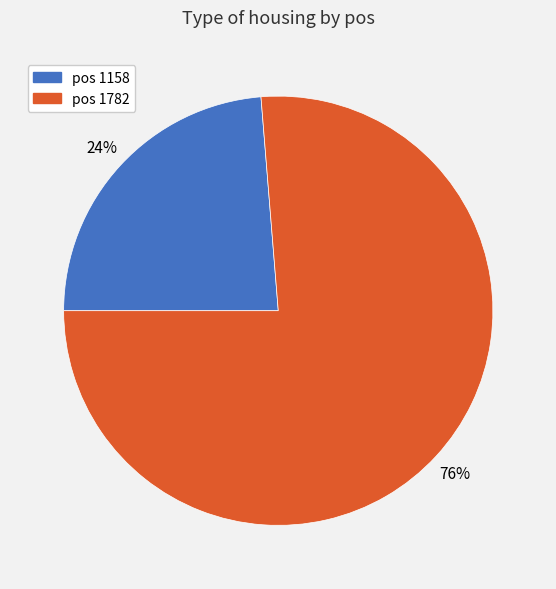

Is there any slice that represents more than half of the pie?

Yes